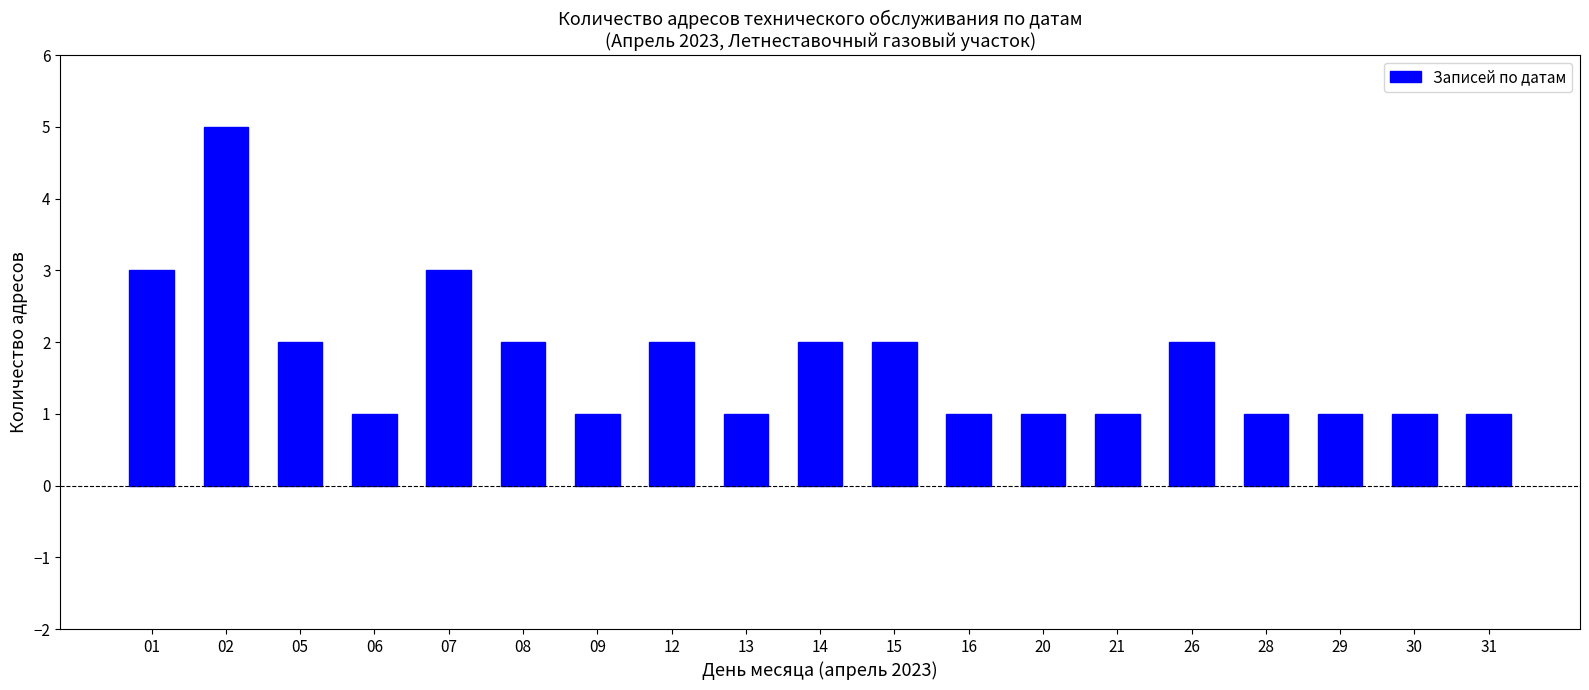

The chart shows a value of 3 at 26. True or false?

False